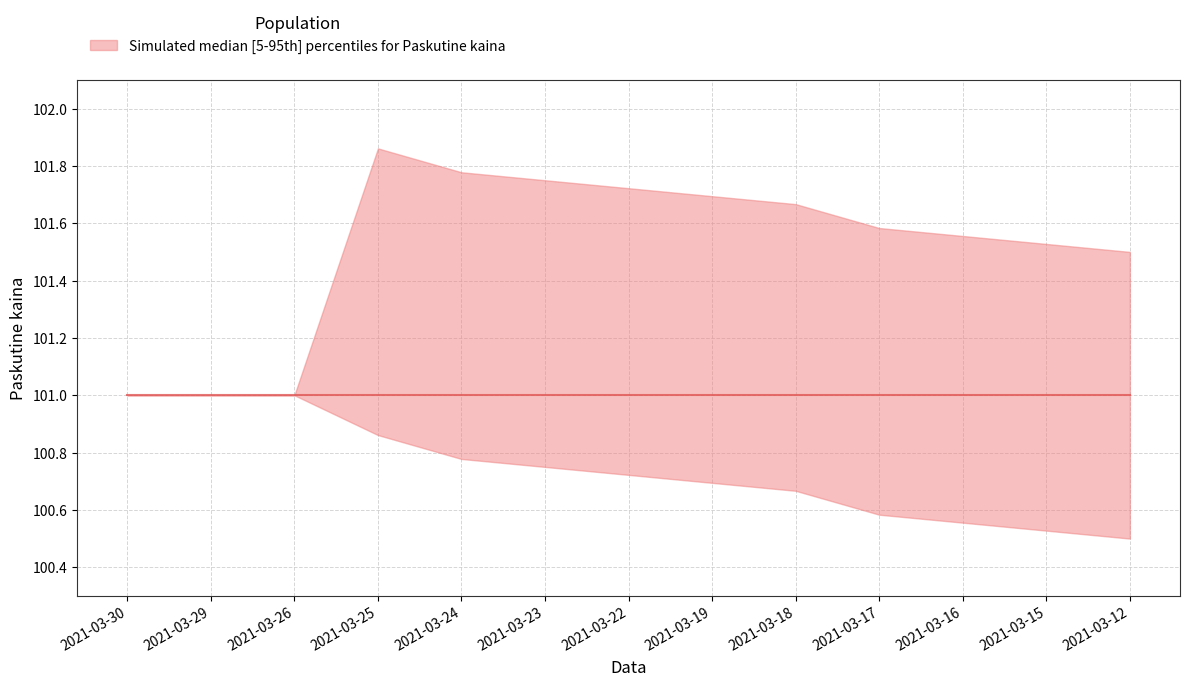

Which category has the highest value in the Paskutine kaina (lower) series?

2021-03-30